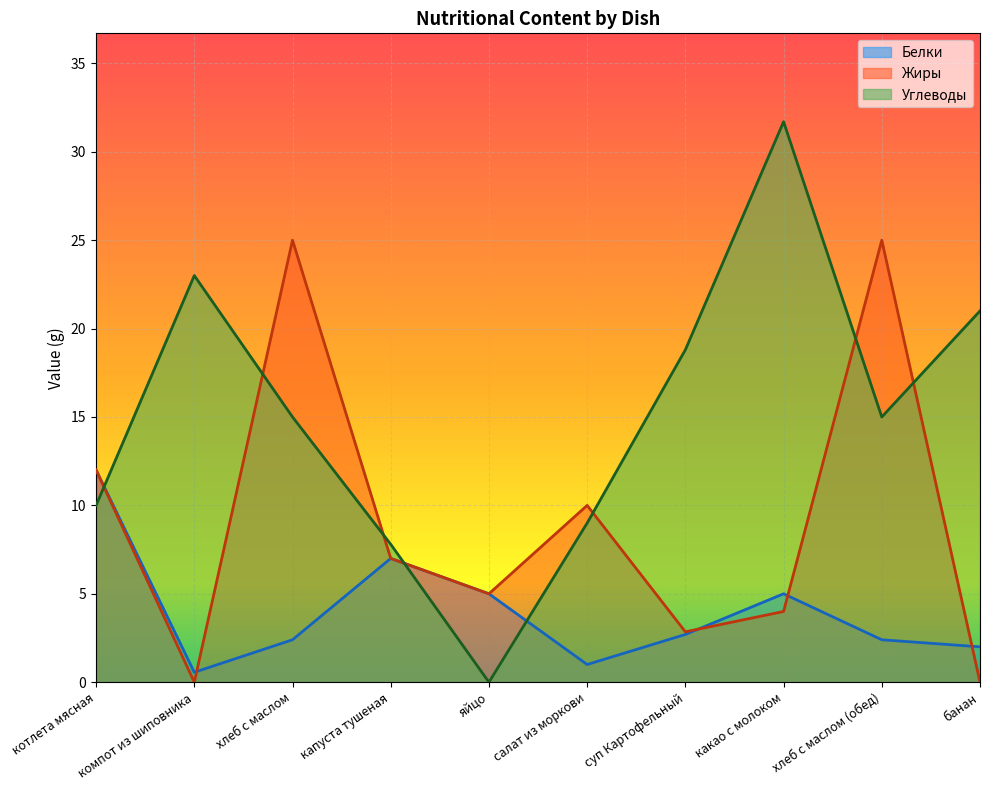

Where is the first local minimum for Жиры?

компот из шиповника